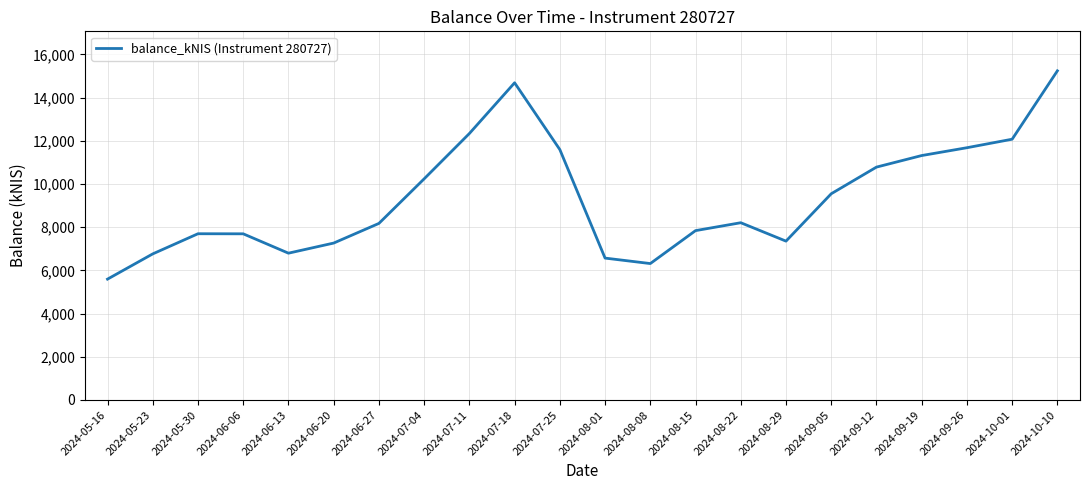

Which category has the lowest value across all series?

2024-05-16